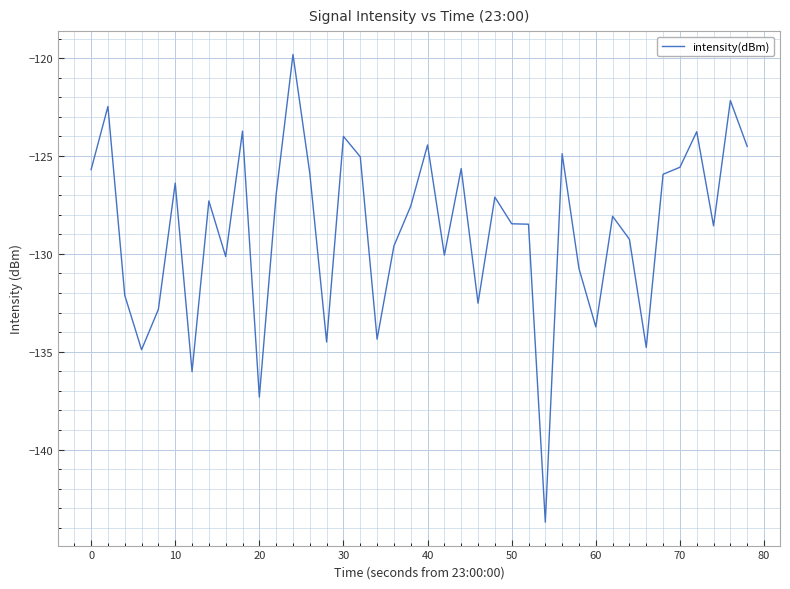

What is the difference between the maximum and minimum values?

23.9